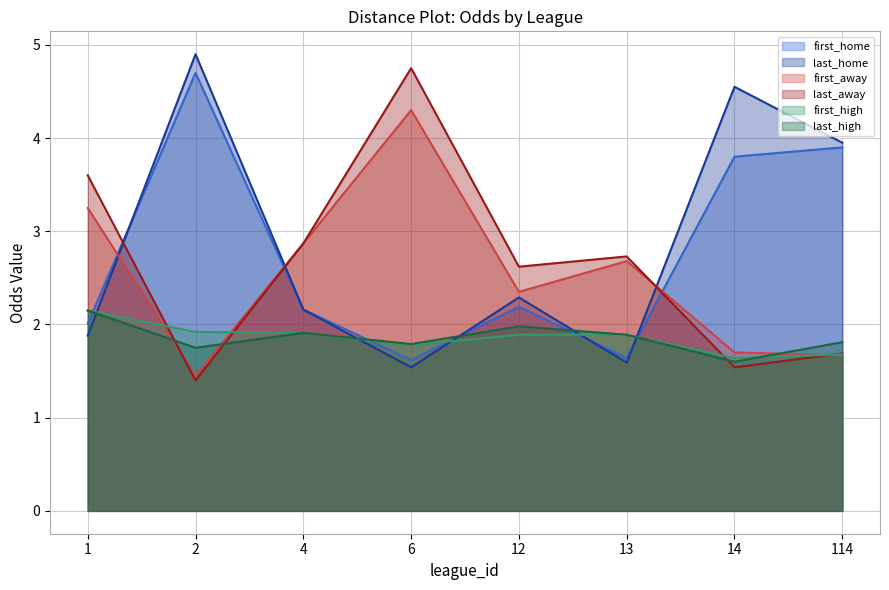

What is the sum of all first_home values?

22.0